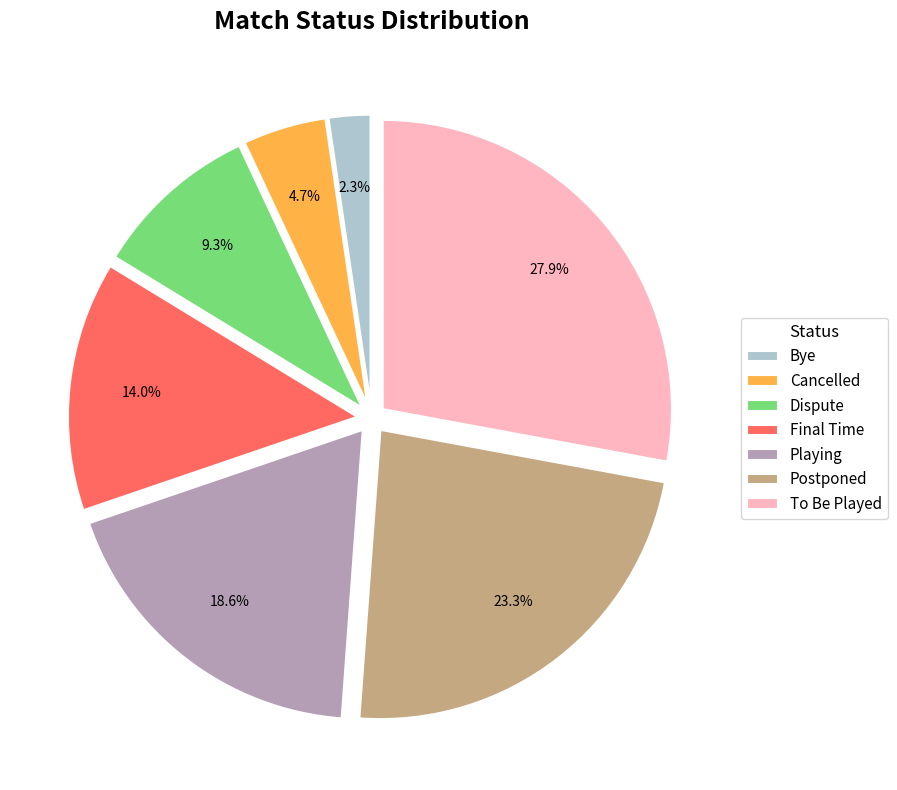

Count the number of slices in the pie.

7